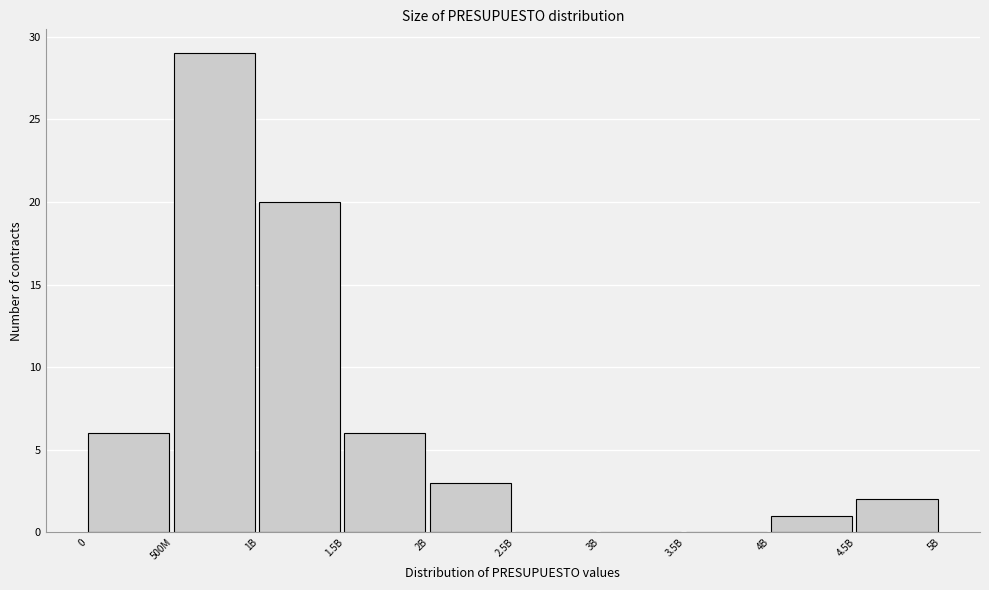

Reading left to right, transcribe all the data shown in this chart.

0=6	500M=29	1B=20	1.5B=6	2B=3	2.5B=0	3B=0	3.5B=0	4B=1	4.5B=2